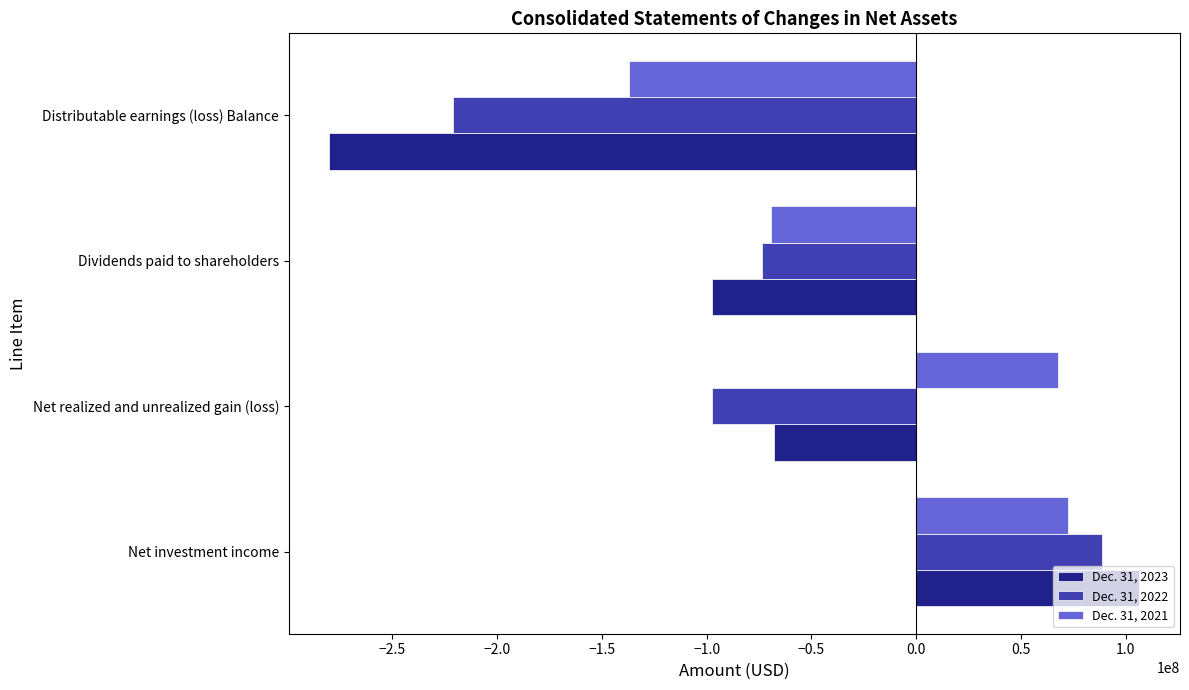

Is it true that Dec. 31, 2021 equals 67453949 at Net realized and unrealized gain (loss)?

True